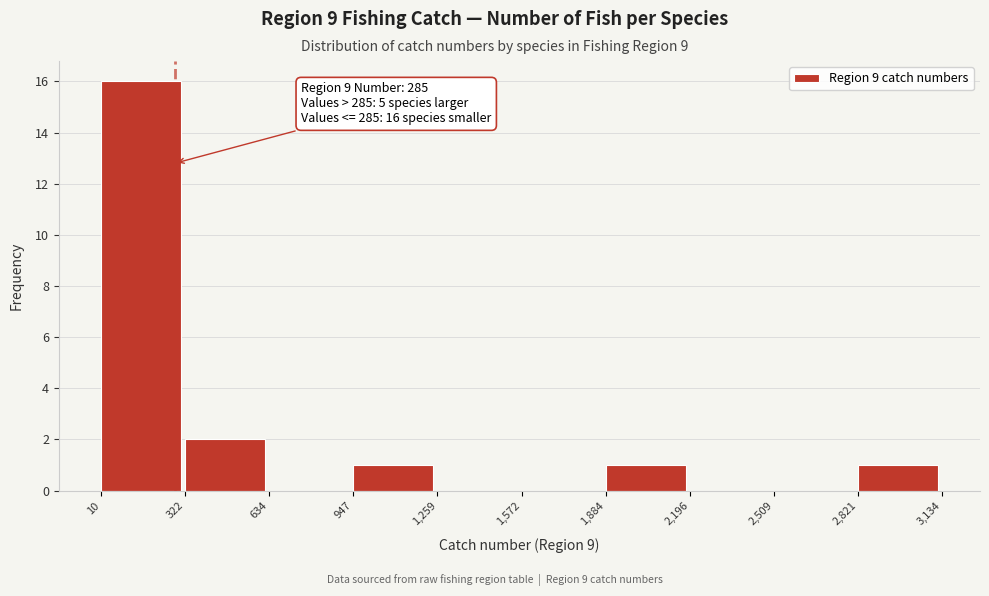

Which range on the x-axis has the tallest bar?

10 to 322